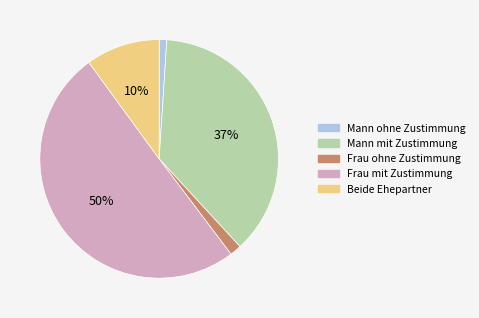

To the nearest percent, what portion does Mann ohne Zustimmung represent?

1%